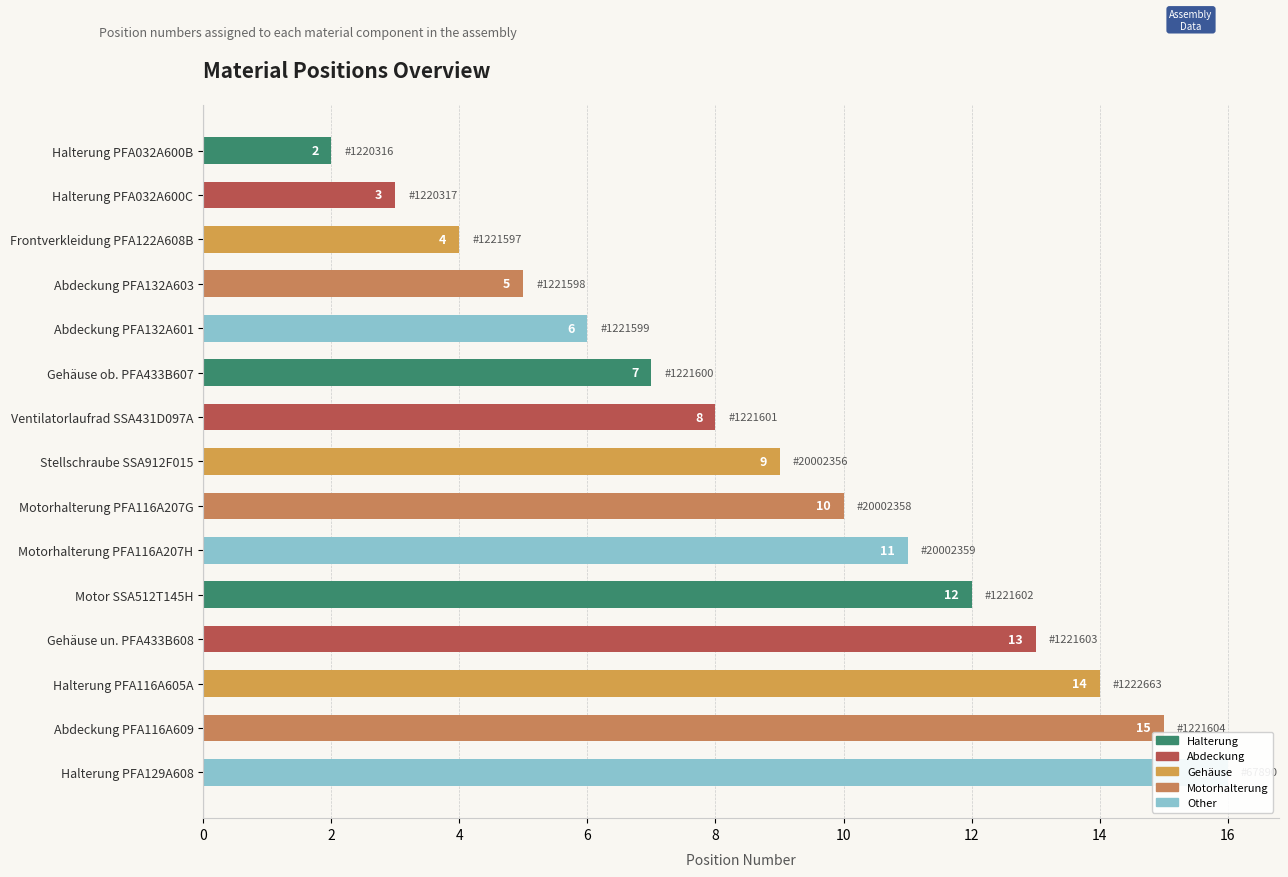

What is the approximate value at Gehäuse ob. PFA433B607, to the nearest 10?

10